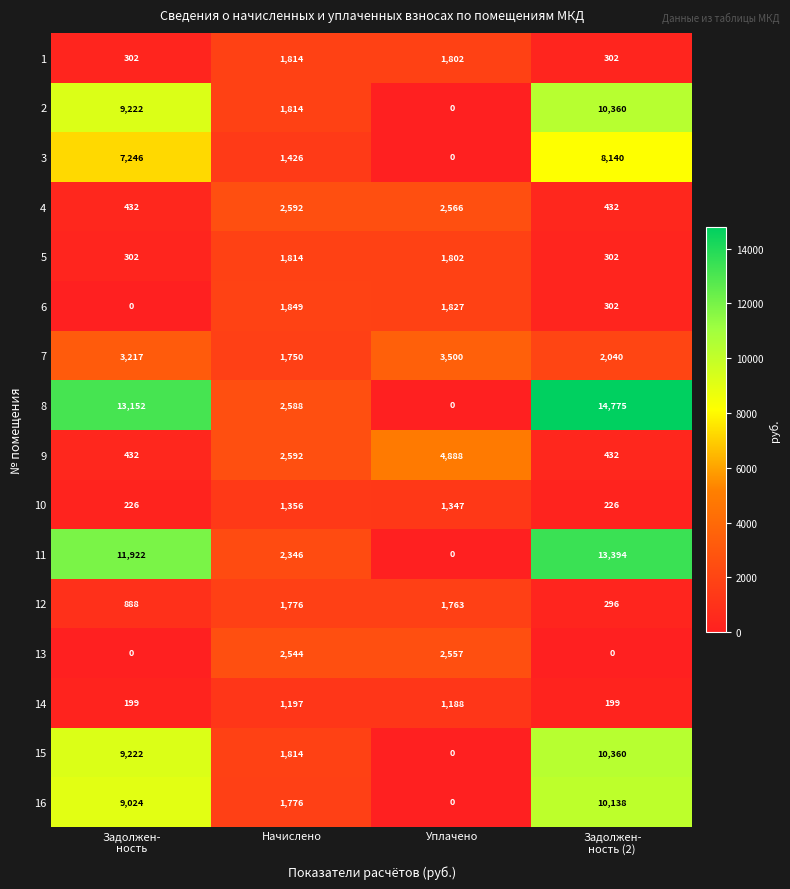

The 3 series shows 1426 at Начислено. True or false?

True